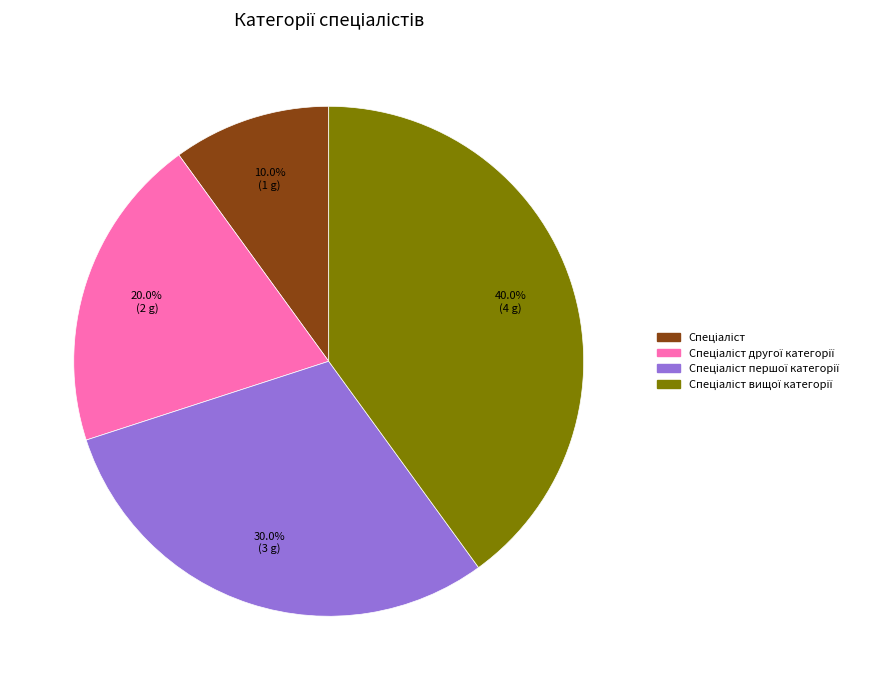

To the nearest percent, what is the average slice percentage?

25%